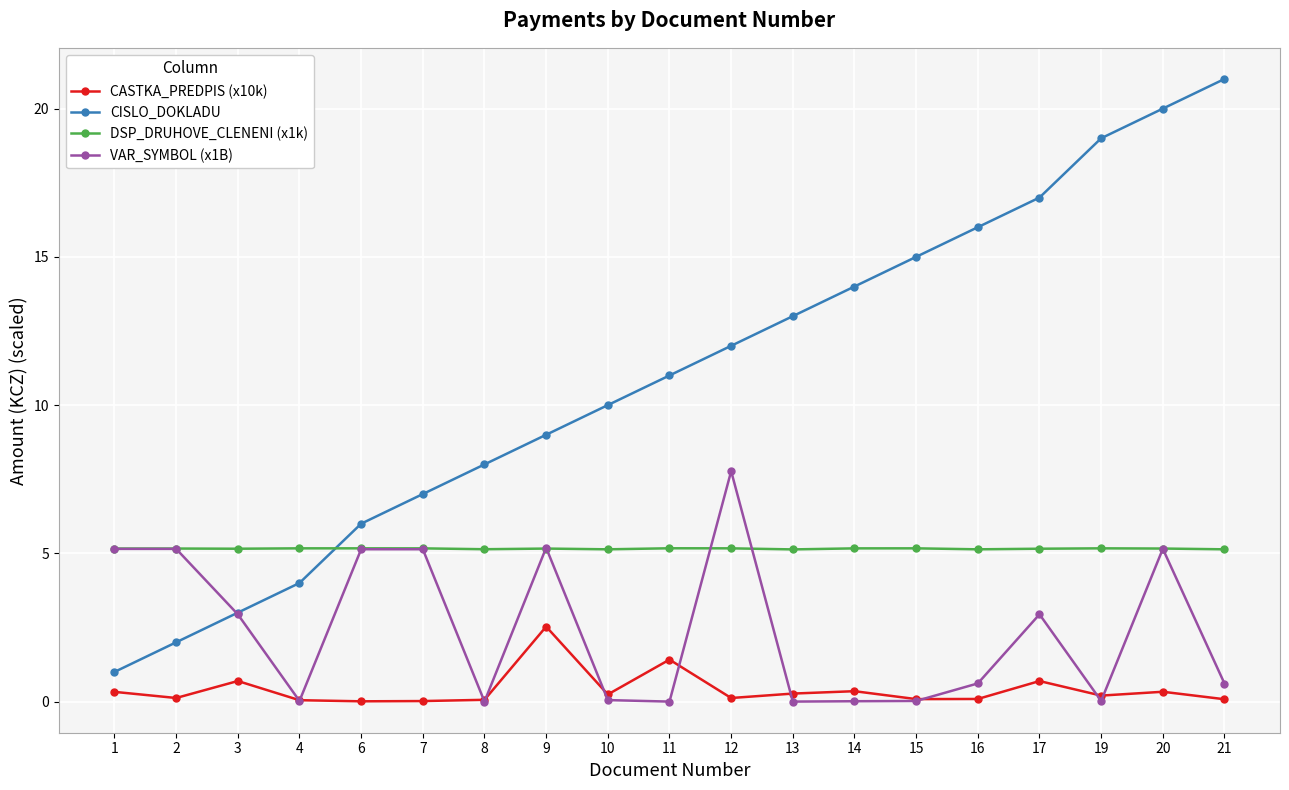

How many lines are shown in the chart?

4